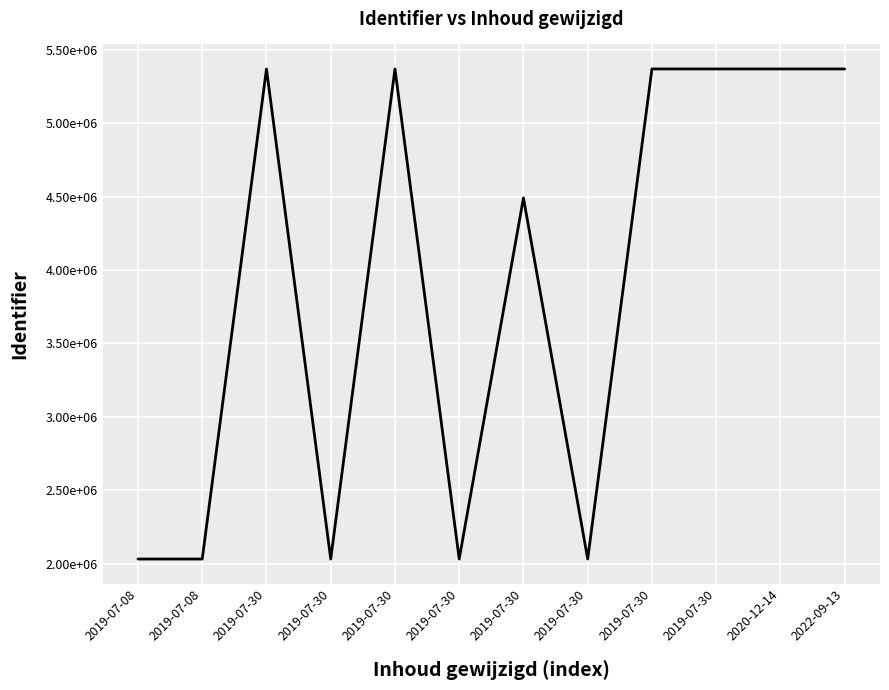

What is the smallest value displayed?

2030598